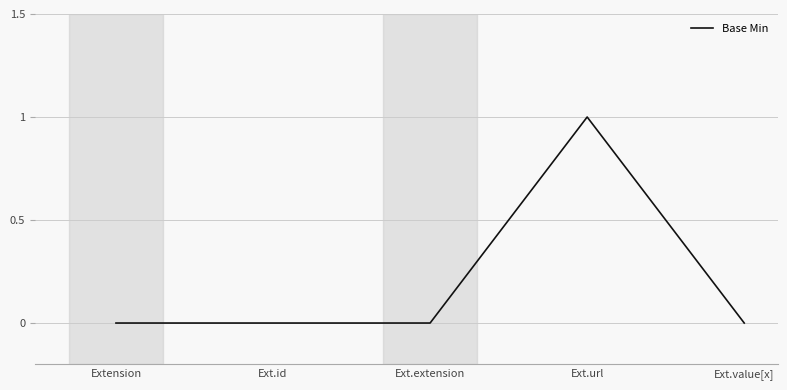

The value at Extension is 0. True or false?

True